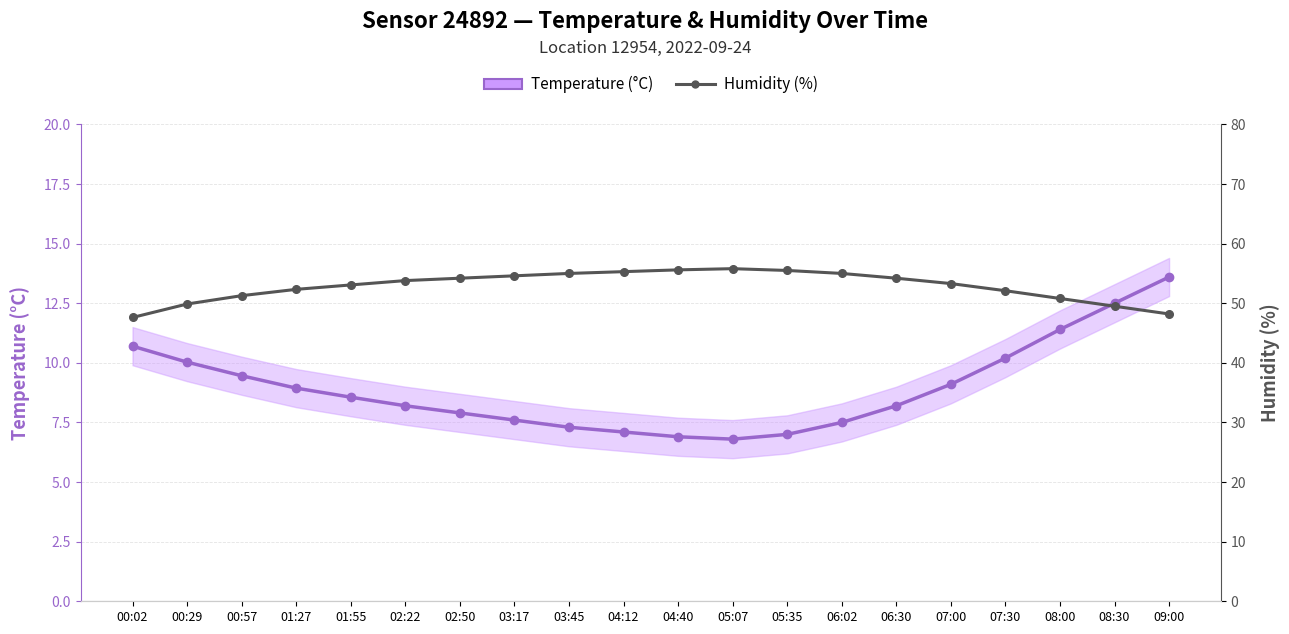

What are all the series names shown in the legend?

Temperature (°C), Humidity (%)